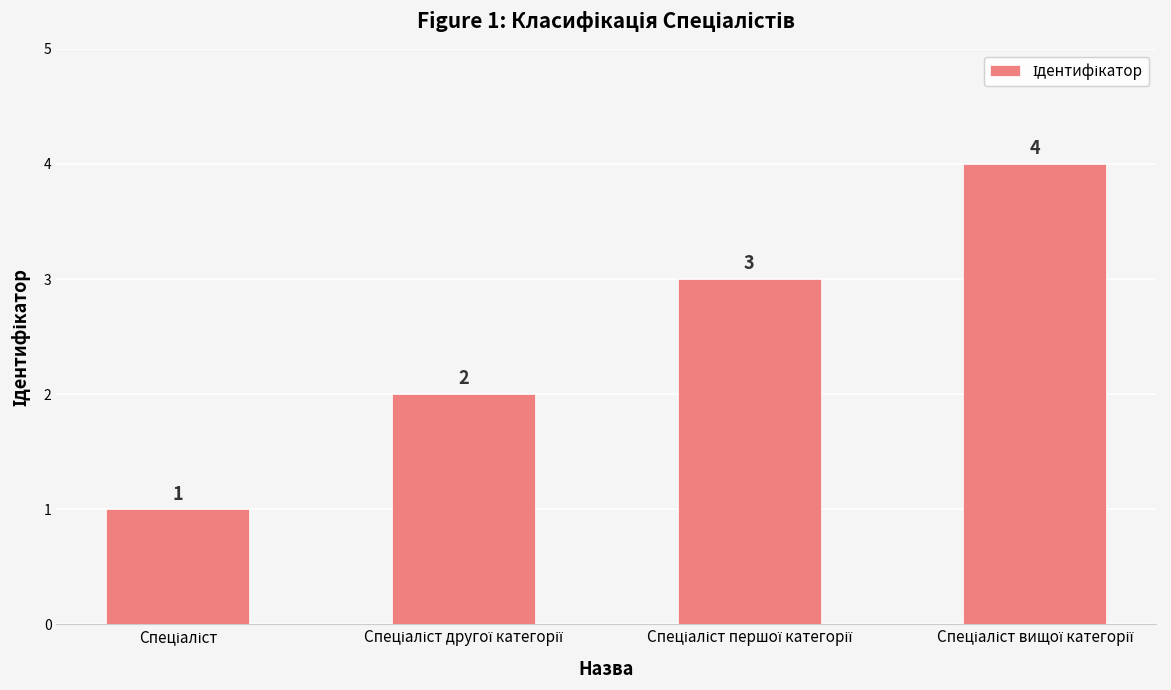

What is the minimum value shown in the chart?

1